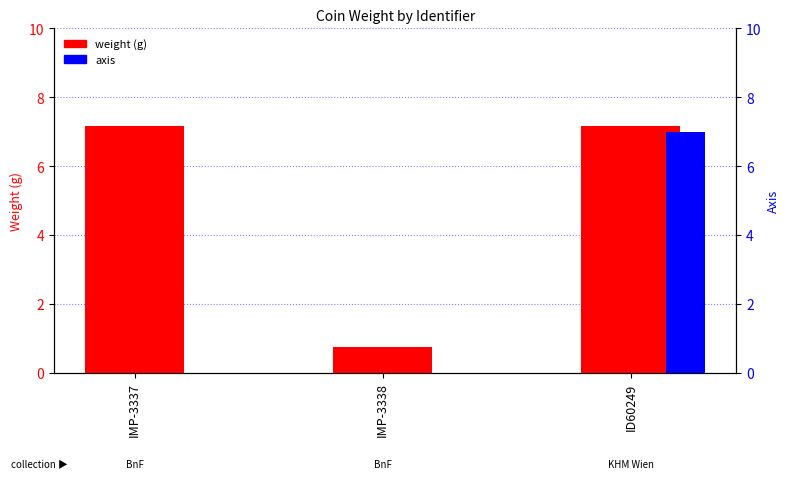

The weight (g) series shows 7.2 at IMP-3337. True or false?

True